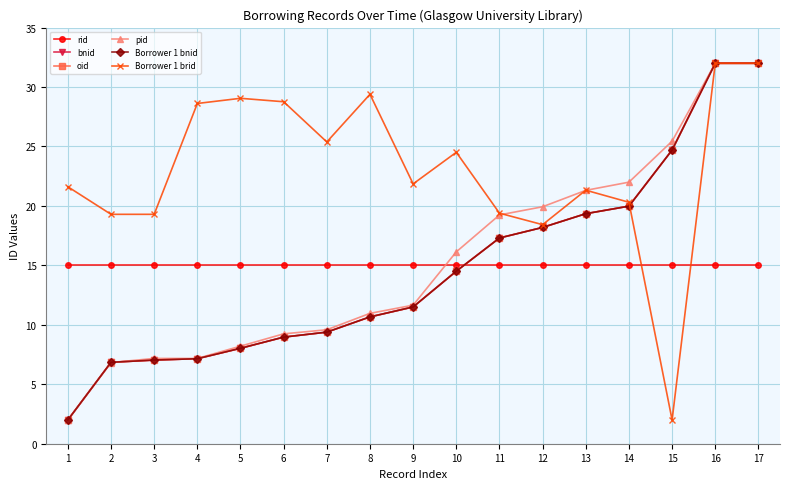

Is it true that Borrower 1 brid equals 32.0 at 17?

True